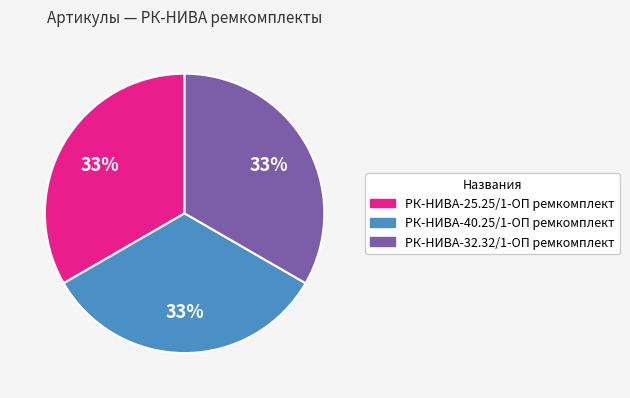

To the nearest percent, what is the average slice percentage?

33%